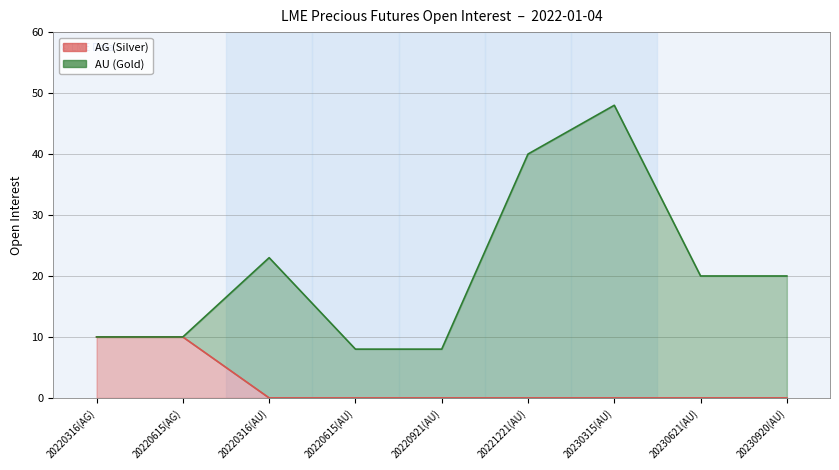

True or false: the data shows 0 at 20221221(AU).

True